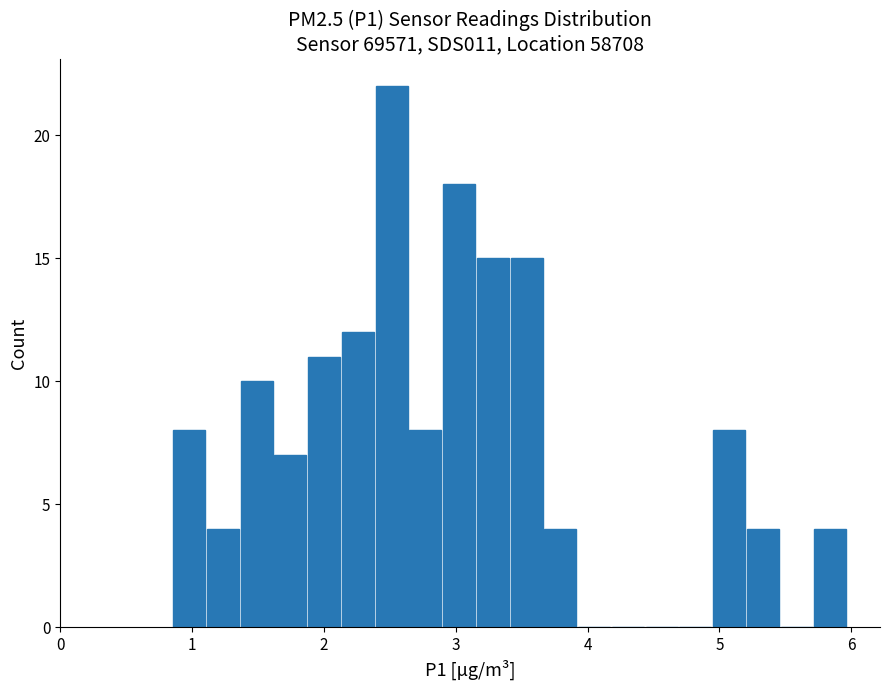

Read against the x-axis, roughly where is the centre of the tallest bar?

2.5